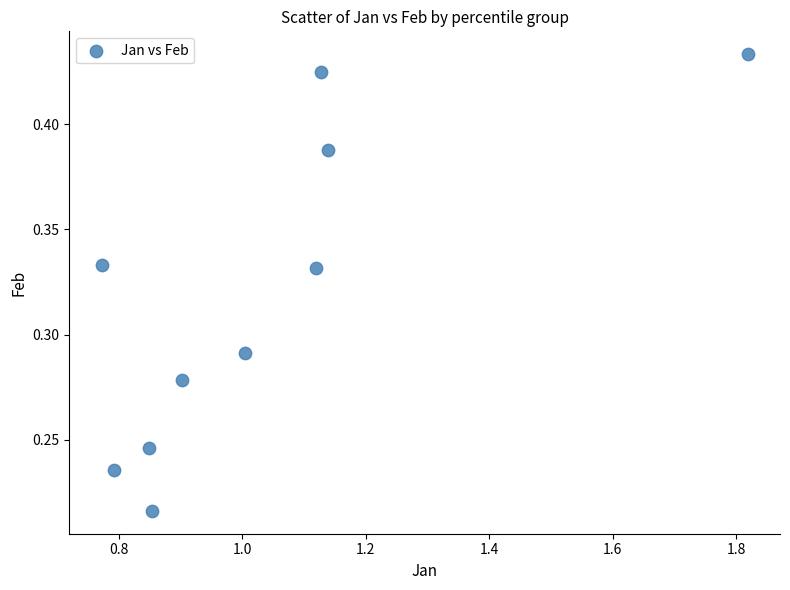

What is the range of X values (max minus min)?

1.0